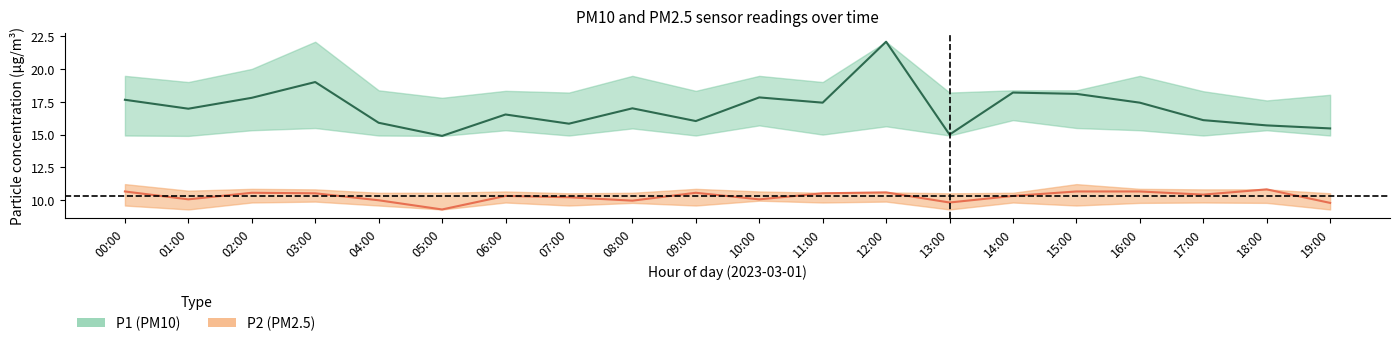

Which series has the largest total across all categories?

P1_upper